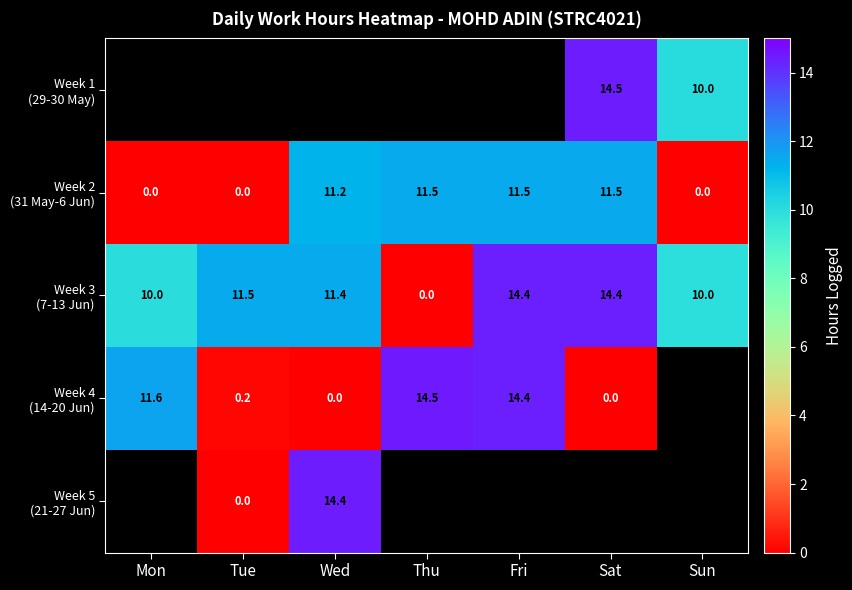

Is it true that Week 4 (14-20 Jun) equals 5.0 at Sat?

False